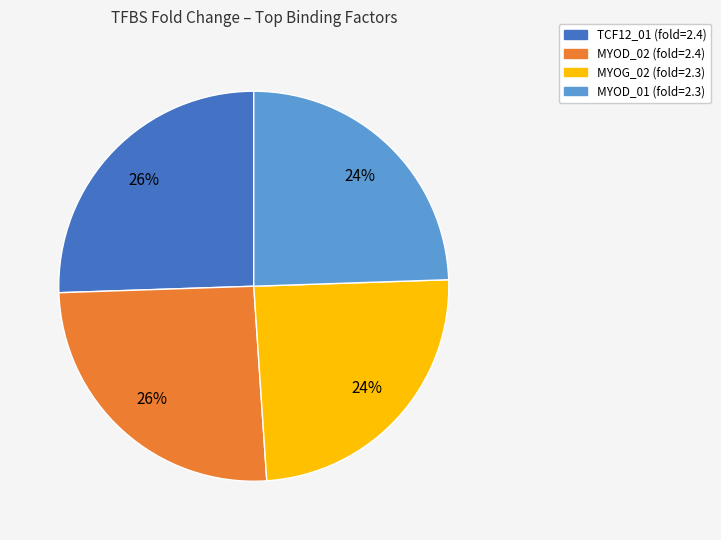

Is there any slice that represents more than half of the pie?

No